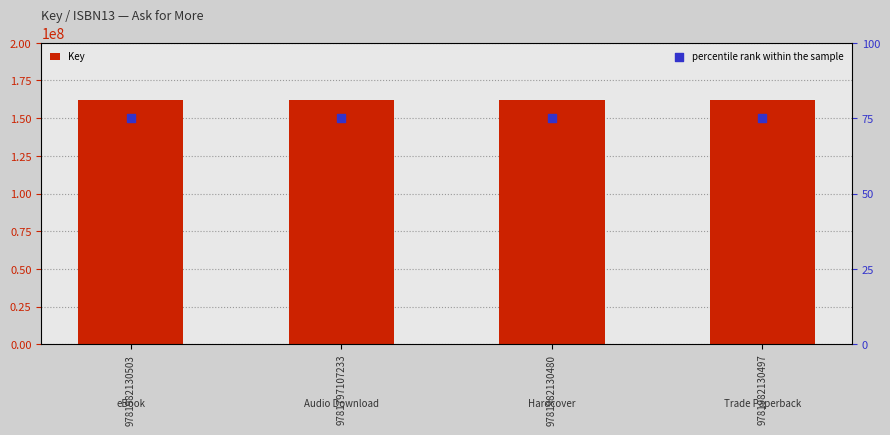

Is the value of percentile rank within the sample at 9781982130480 greater than the value of Key at 9781982130480?

No